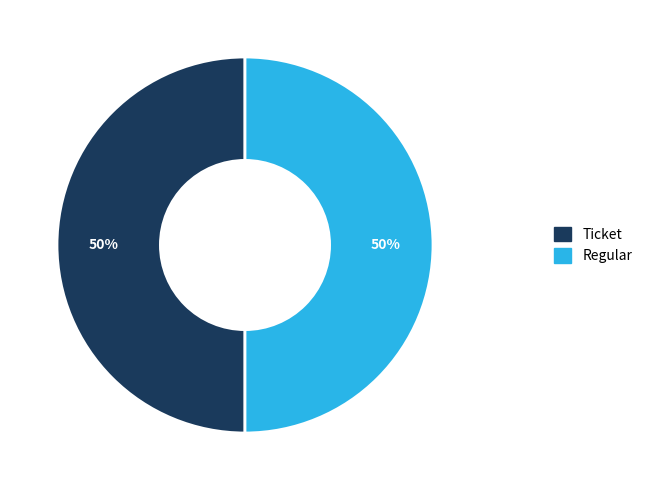

The Ticket slice represents 50% of the pie. True or false?

True